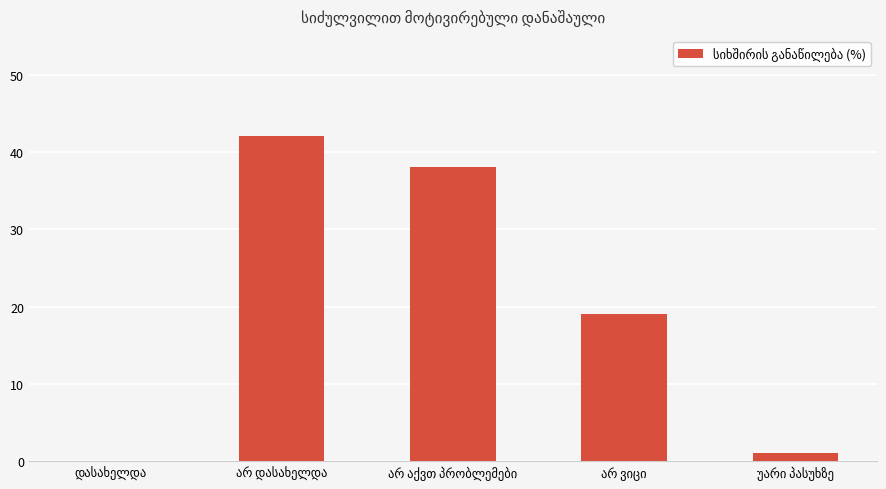

What is the sum of all values?

100